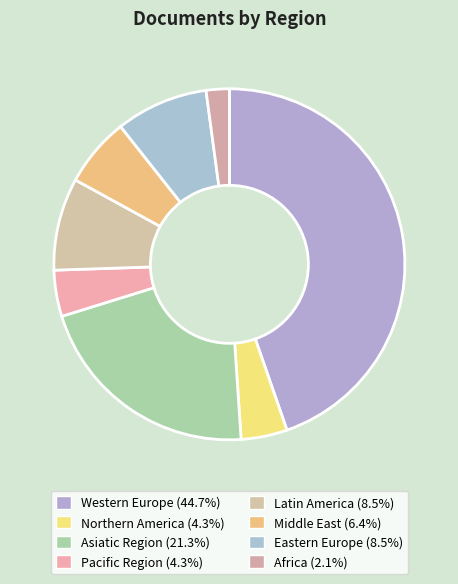

How many slices are in this pie chart?

8